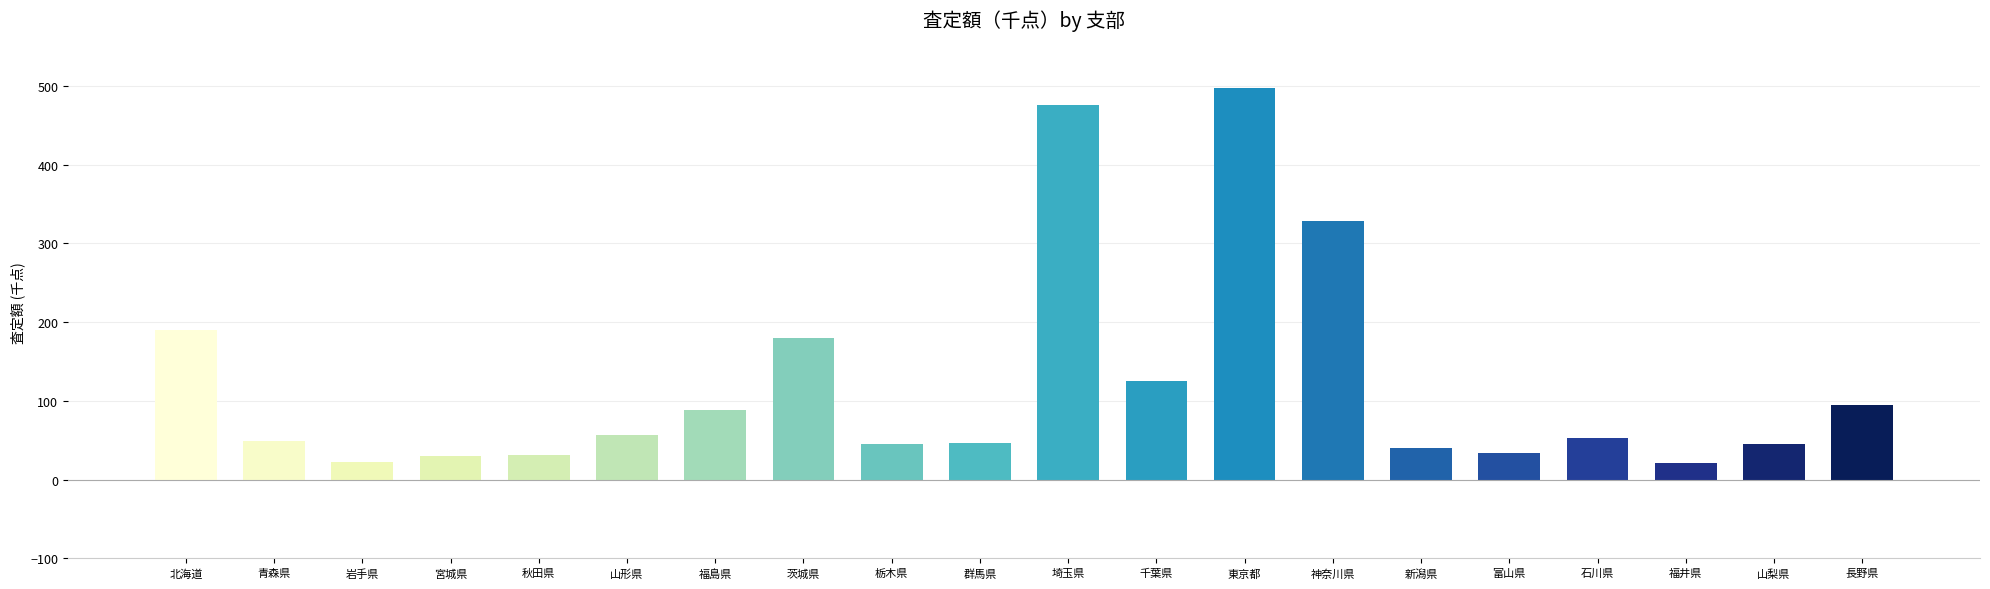

What is the label of the 3rd bar from the left?

岩手県